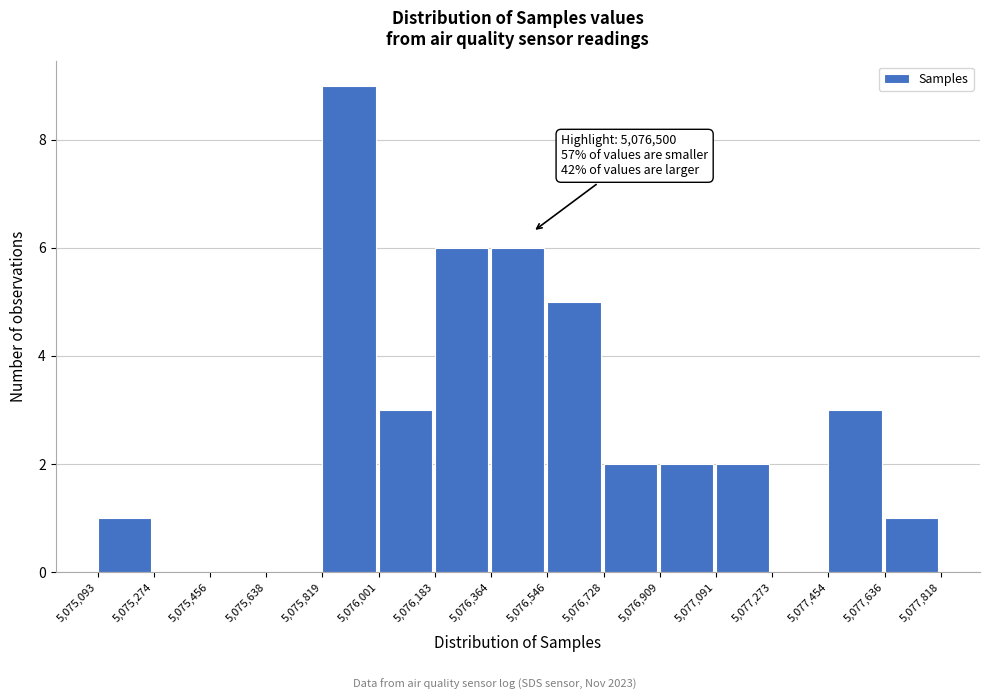

Over which range of the x-axis is the bar tallest?

5,075,819 to 5,076,001